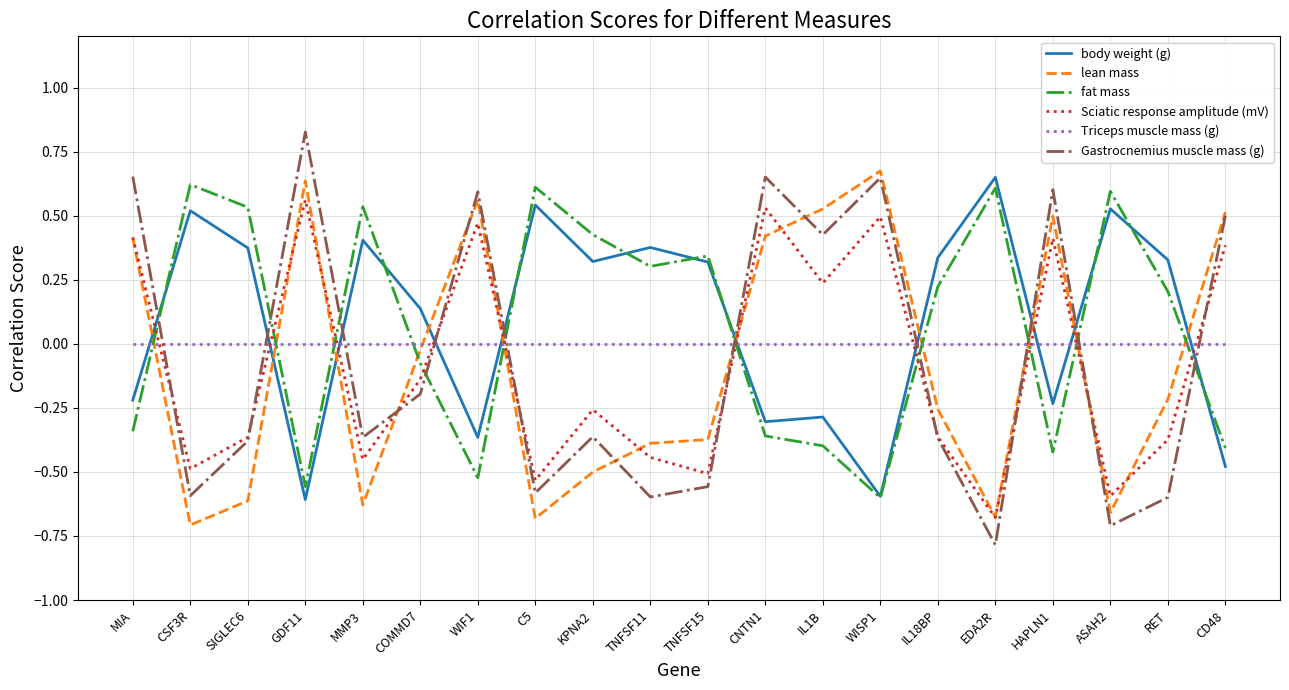

Which series has the largest total across all categories?

body weight (g)